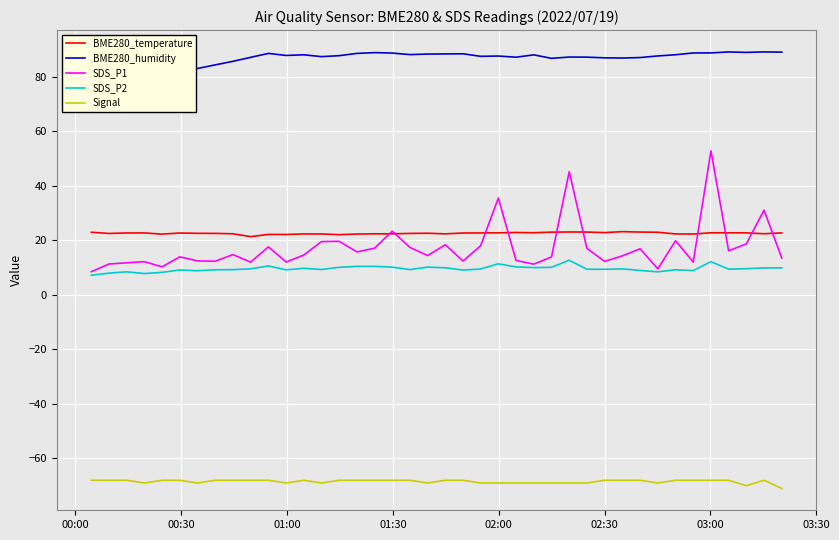

True or false: BME280_temperature and Signal cross at least once.

False